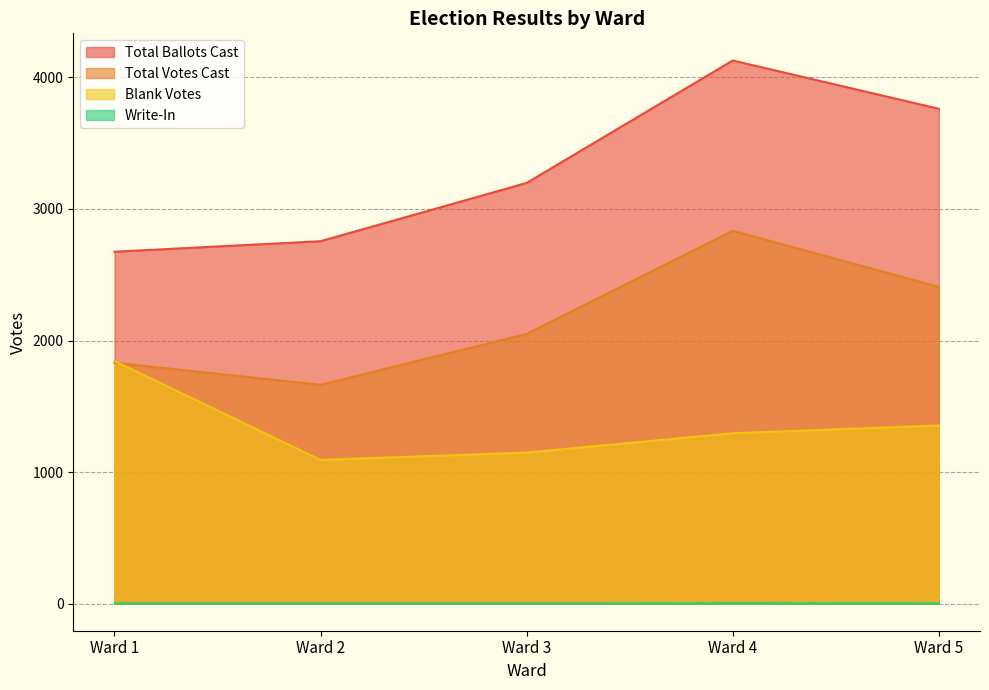

What is the difference between the maximum and minimum values in the Blank Votes series?

752